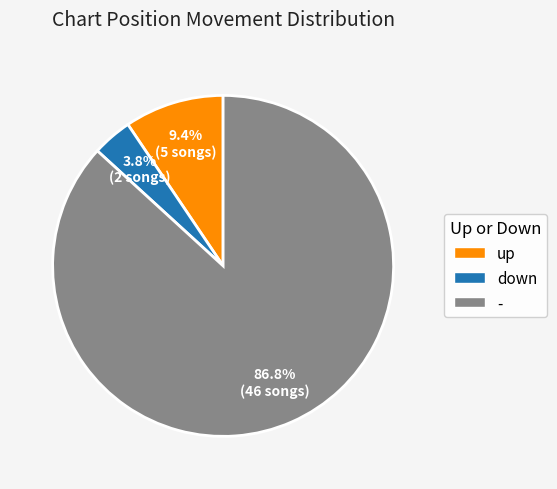

The - slice represents 74% of the pie. True or false?

False